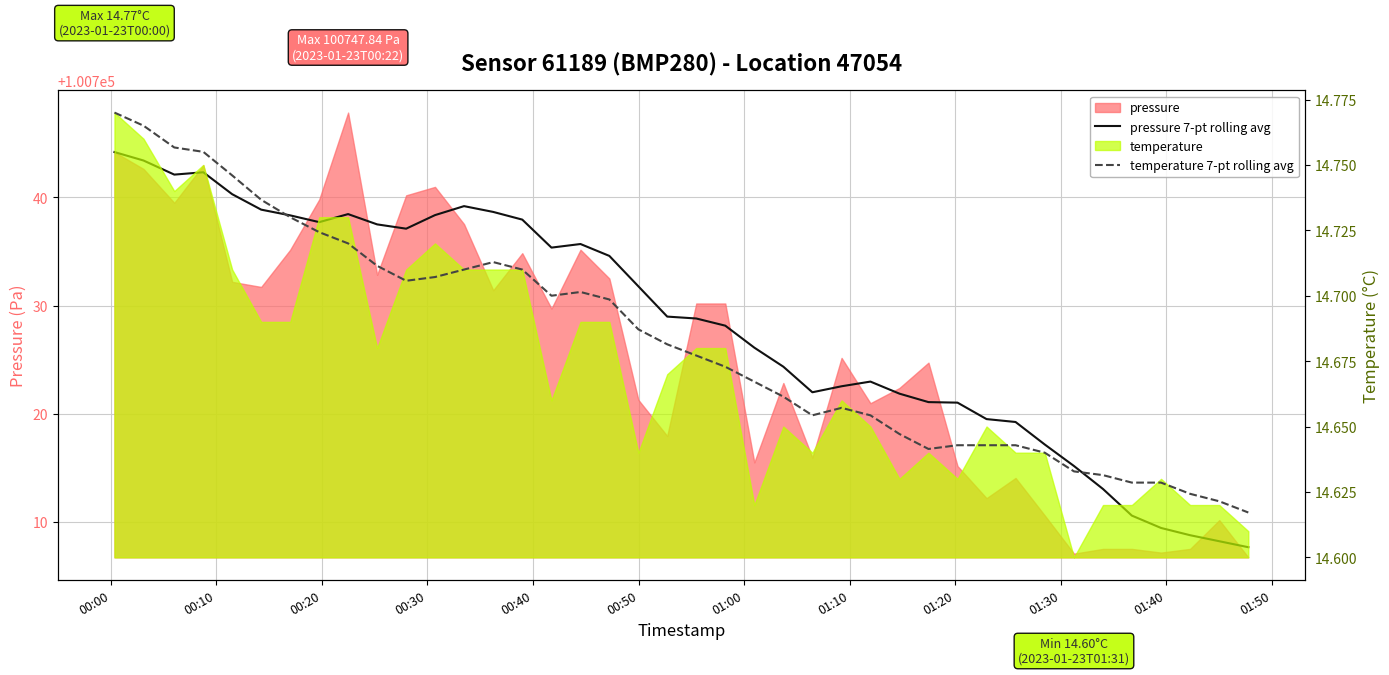

The pressure 7-pt rolling avg series shows 150055.8 at 00:40. True or false?

False